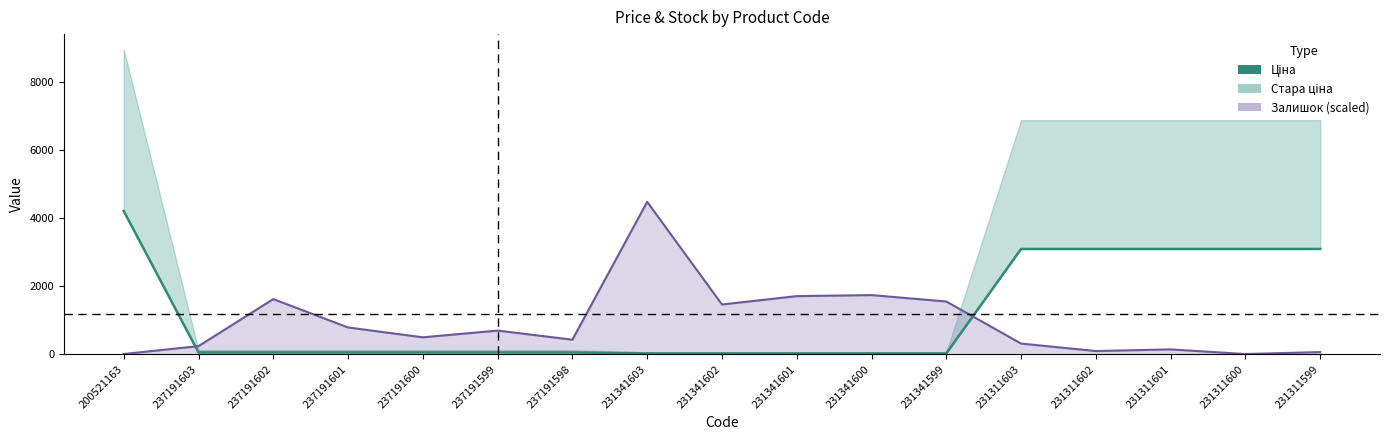

Rank the categories by value from highest to lowest.

200521163, 231311603, 231311602, 231311601, 231311600, 231311599, 237191603, 237191602, 237191601, 237191600, 237191599, 237191598, 231341603, 231341602, 231341601, 231341600, 231341599